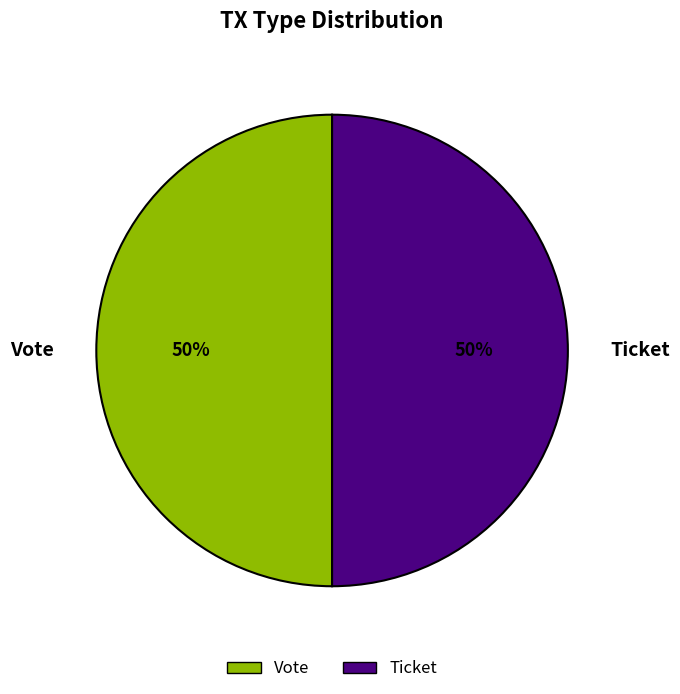

Do Ticket and Vote together represent more than half of the pie?

Yes